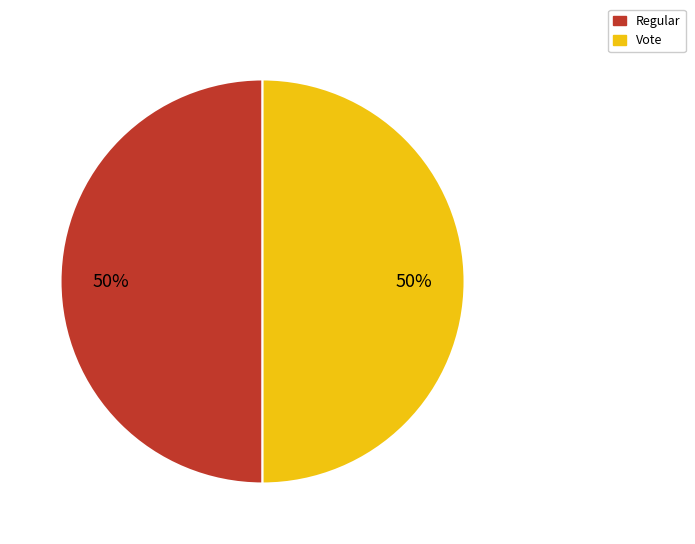

Approximately how many times larger is the value at Regular compared to Vote?

1.0